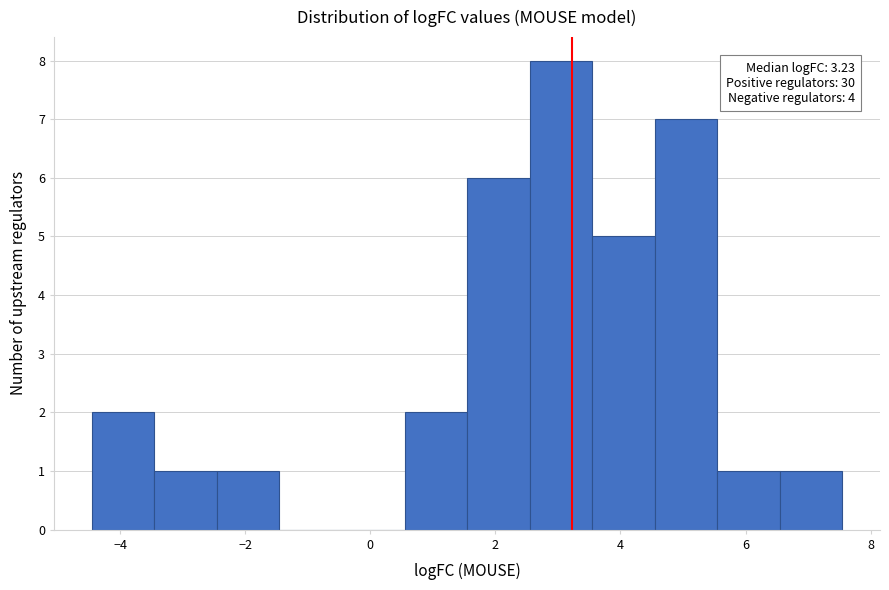

Which range on the x-axis has the tallest bar?

2.6 to 3.6